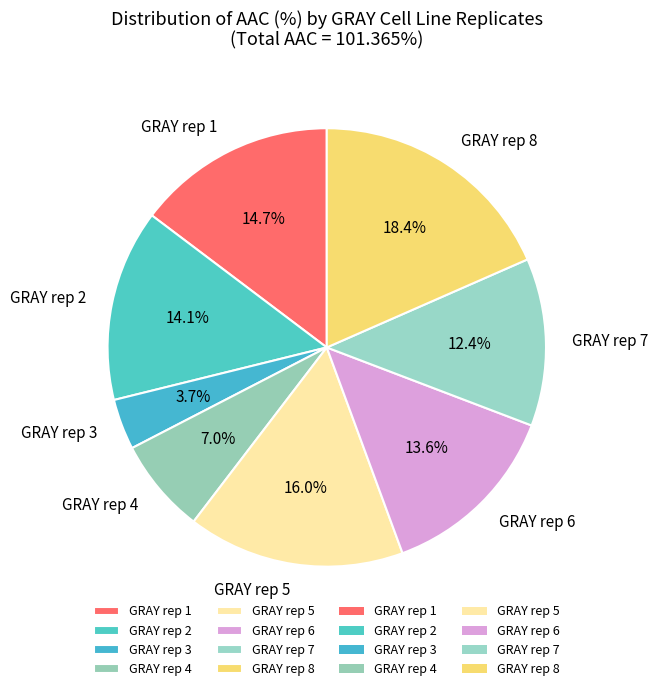

Rank the categories by value from lowest to highest.

GRAY rep 3, GRAY rep 4, GRAY rep 7, GRAY rep 6, GRAY rep 2, GRAY rep 1, GRAY rep 5, GRAY rep 8